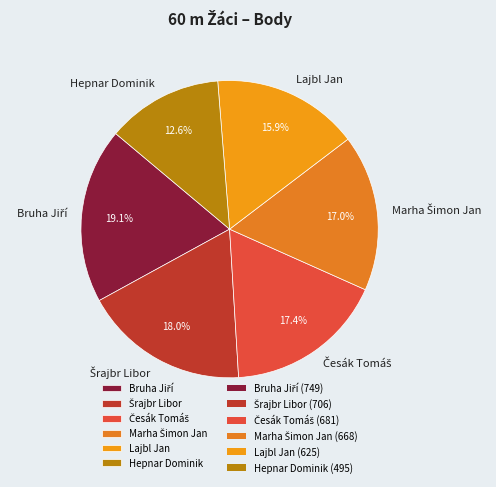

How much of the chart is everything except Lajbl Jan?

84.1%